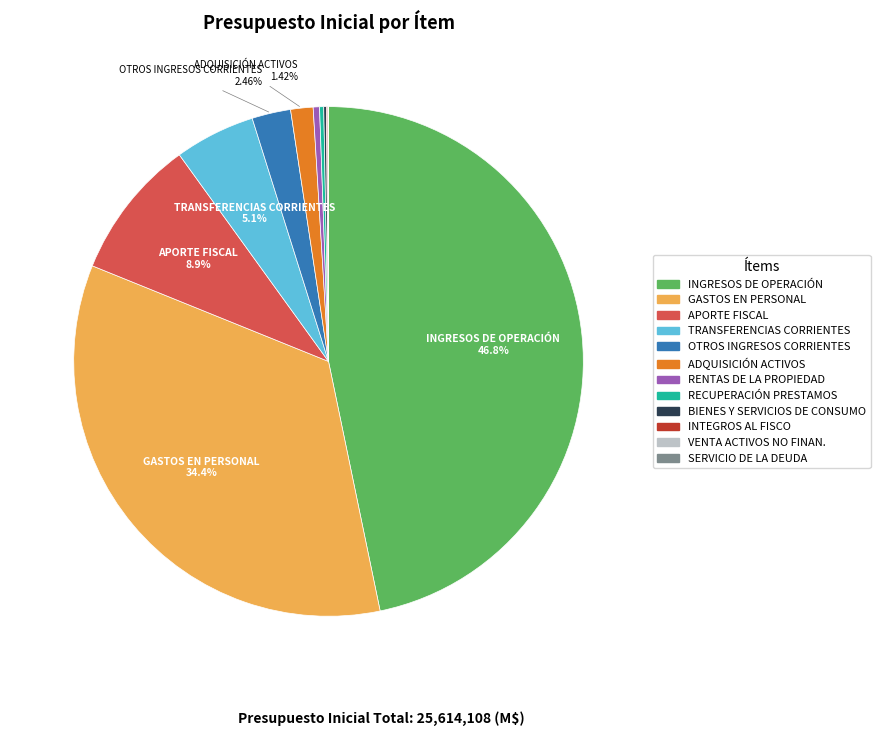

Is there any slice that represents more than half of the pie?

No